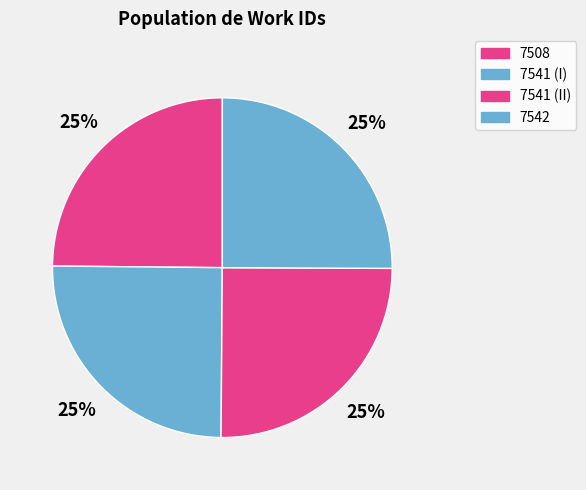

Is 7508 the majority of the pie?

No